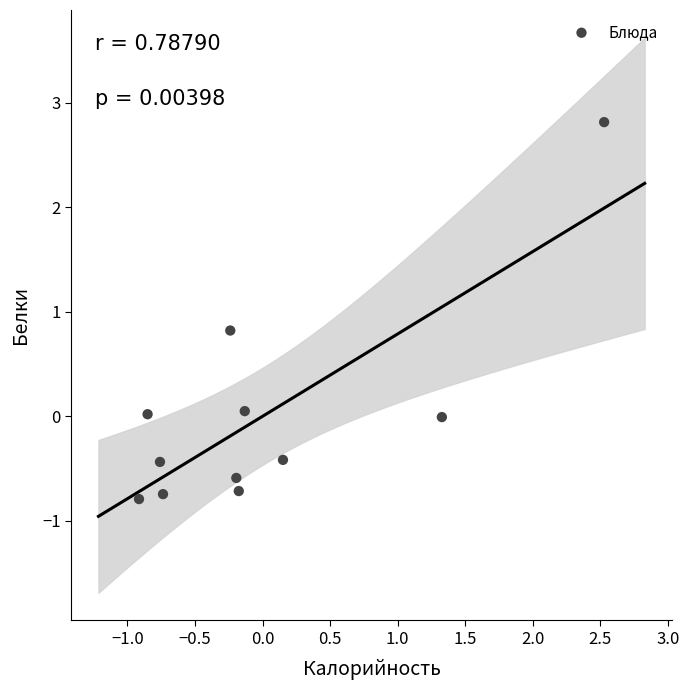

What Y value in the scatter plot is closest to 1?

0.8